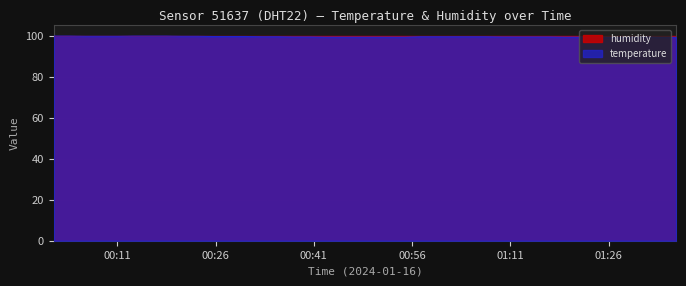

List the labels in order of value, largest first.

2024-01-16T00:01:17, 2024-01-16T00:03:43, 2024-01-16T00:13:28, 2024-01-16T00:15:54, 2024-01-16T00:18:22, 2024-01-16T00:06:10, 2024-01-16T00:08:36, 2024-01-16T00:11:02, 2024-01-16T00:20:48, 2024-01-16T00:23:14, 2024-01-16T00:25:40, 2024-01-16T00:28:06, 2024-01-16T00:30:33, 2024-01-16T00:32:59, 2024-01-16T00:35:25, 2024-01-16T00:57:19, 2024-01-16T00:59:46, 2024-01-16T01:02:12, 2024-01-16T01:04:38, 2024-01-16T01:07:04, 2024-01-16T00:37:51, 2024-01-16T00:40:17, 2024-01-16T01:09:32, 2024-01-16T01:11:58, 2024-01-16T01:14:24, 2024-01-16T01:16:52, 2024-01-16T01:31:27, 2024-01-16T00:42:43, 2024-01-16T00:45:09, 2024-01-16T00:47:35, 2024-01-16T00:50:01, 2024-01-16T00:52:28, 2024-01-16T00:54:54, 2024-01-16T01:19:18, 2024-01-16T01:21:44, 2024-01-16T01:24:10, 2024-01-16T01:29:01, 2024-01-16T01:26:36, 2024-01-16T01:33:53, 2024-01-16T01:36:19